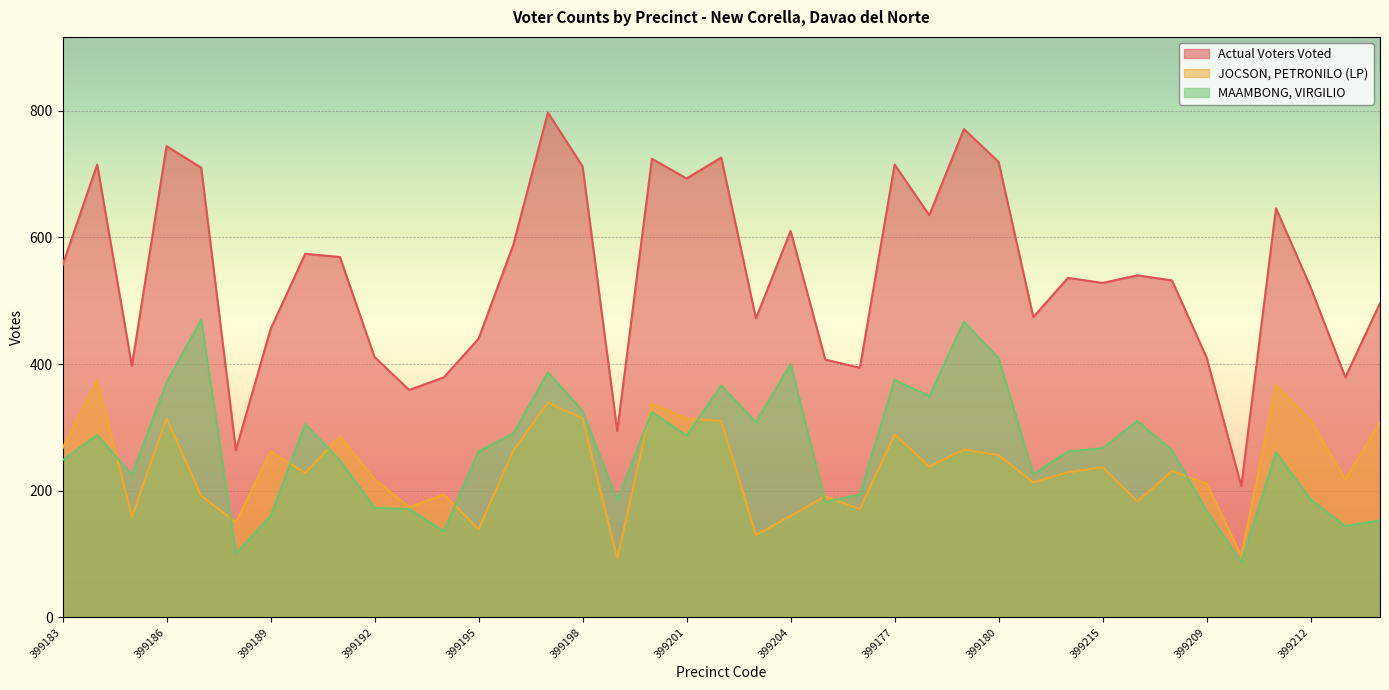

What is the value of the JOCSON, PETRONILO (LP) point at the 15th from the left?

339